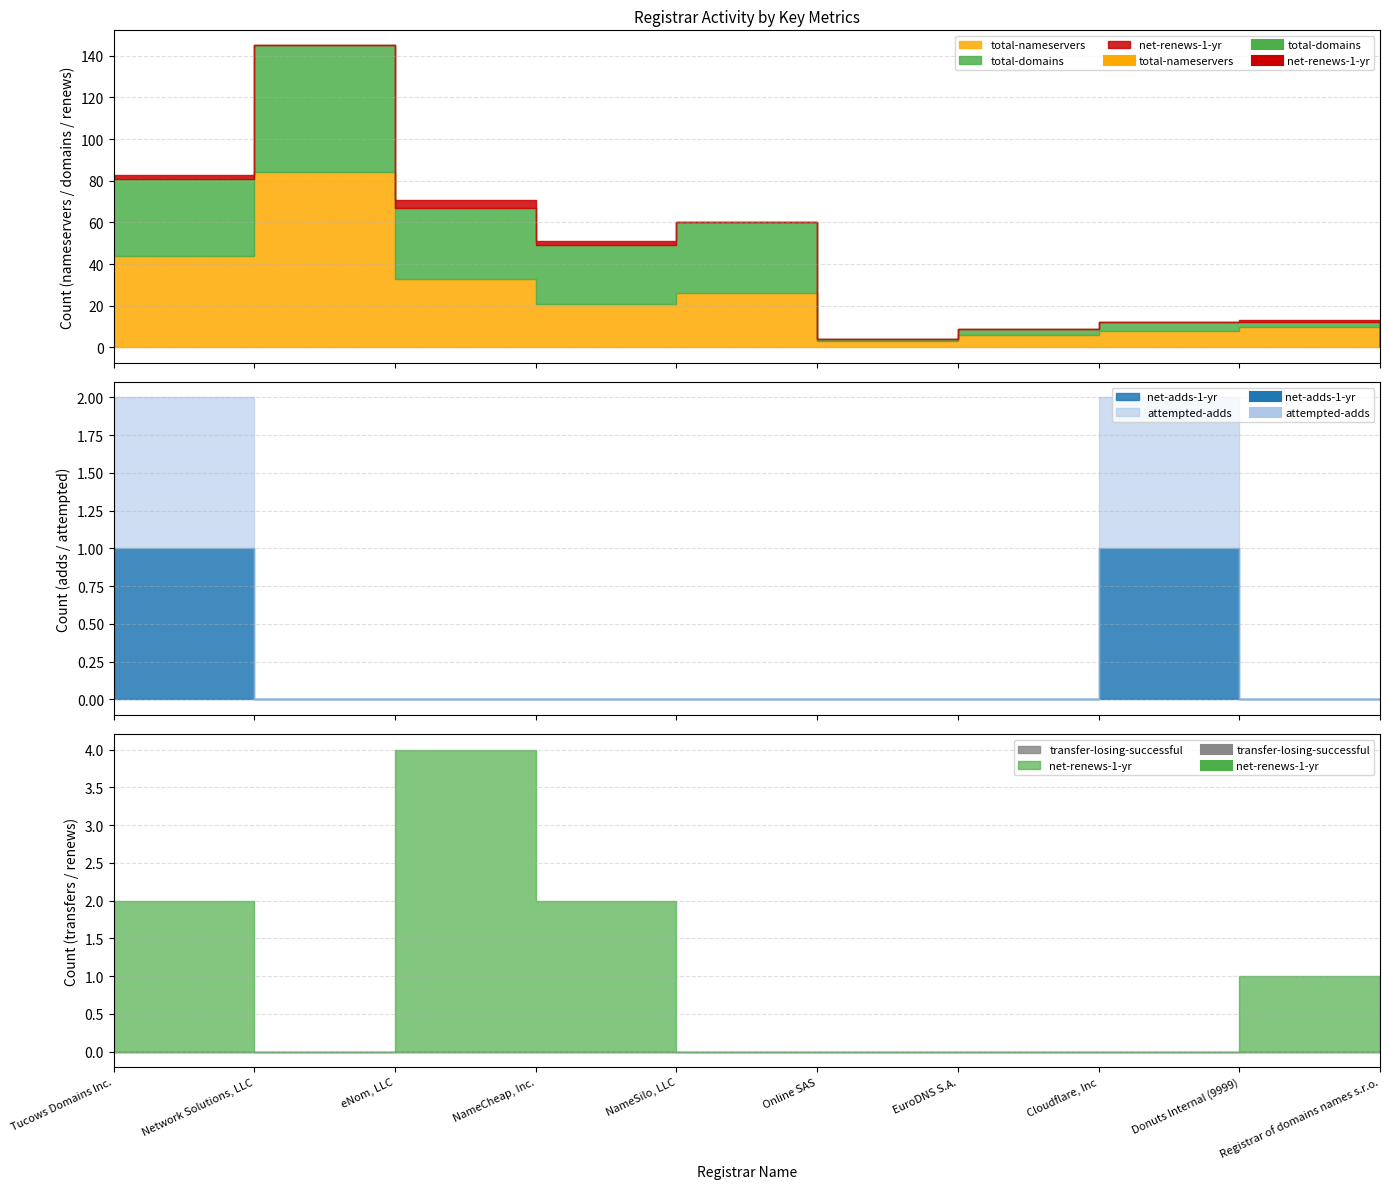

At how many categories does at least one series exceed 18?

5